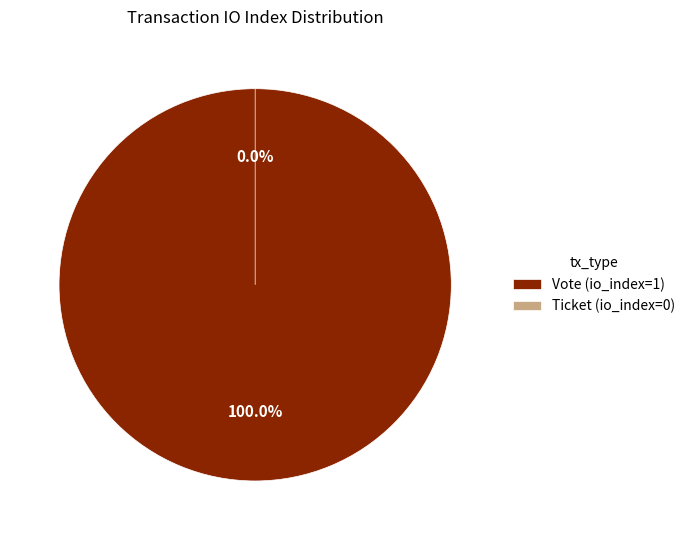

How many slices are in this pie chart?

2